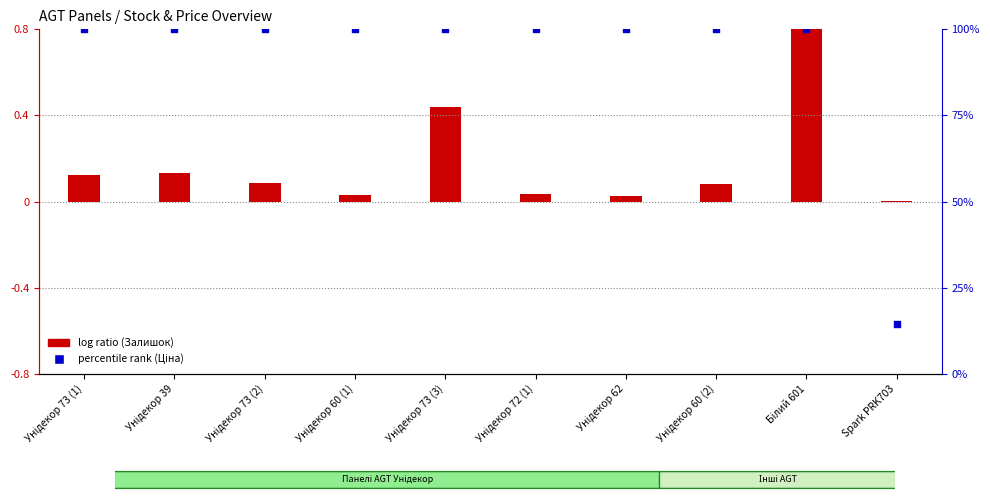

Which series contains the lowest Y value?

log ratio (Залишок norm)